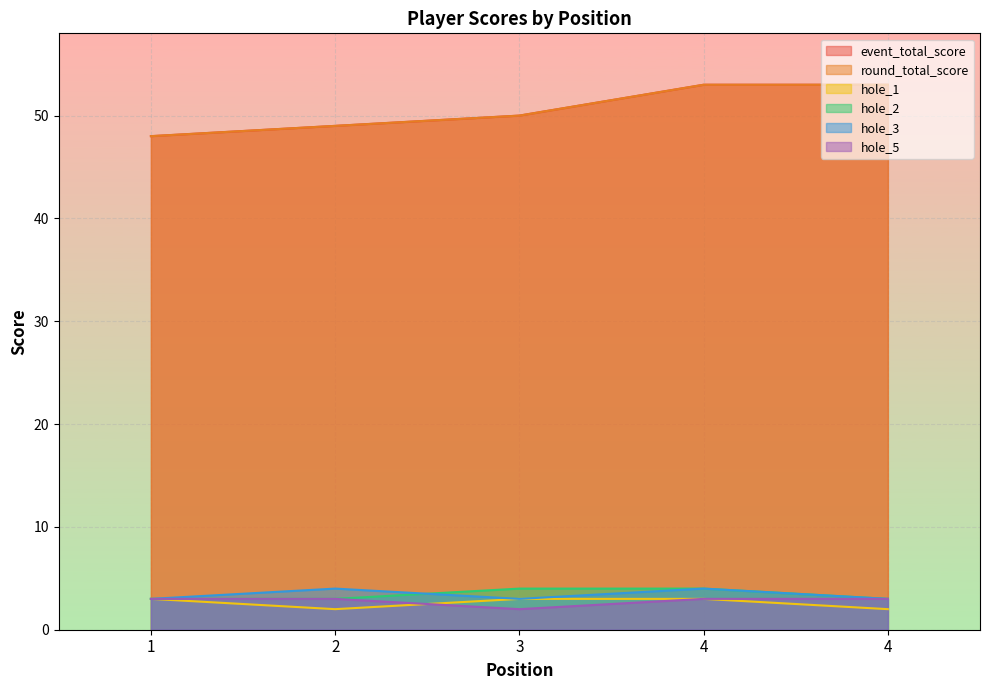

At 4, list the series in order from smallest to largest.

hole_1, hole_5, hole_2, hole_3, event_total_score, round_total_score